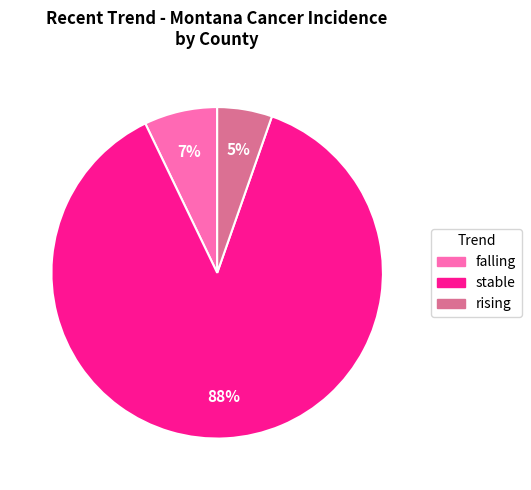

Combined, do falling and stable account for over 50%?

Yes